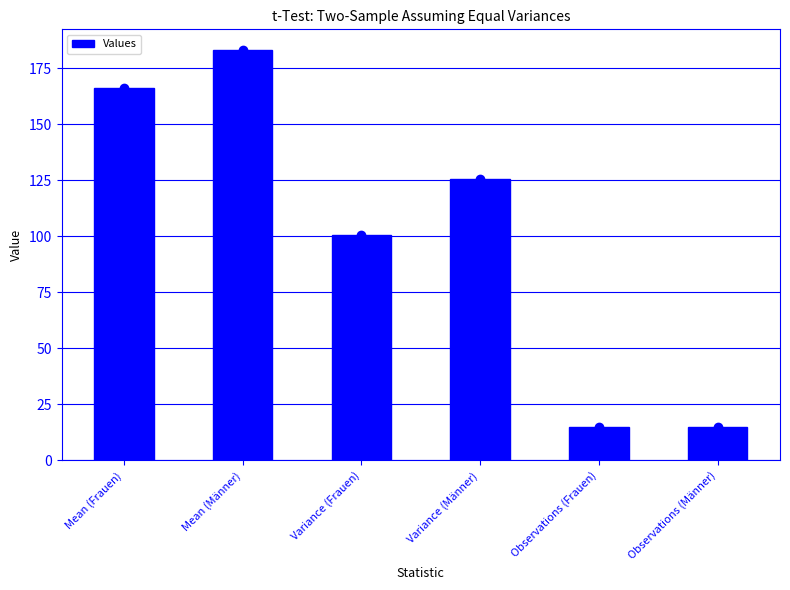

What position from the left is Variance (Männer)?

4